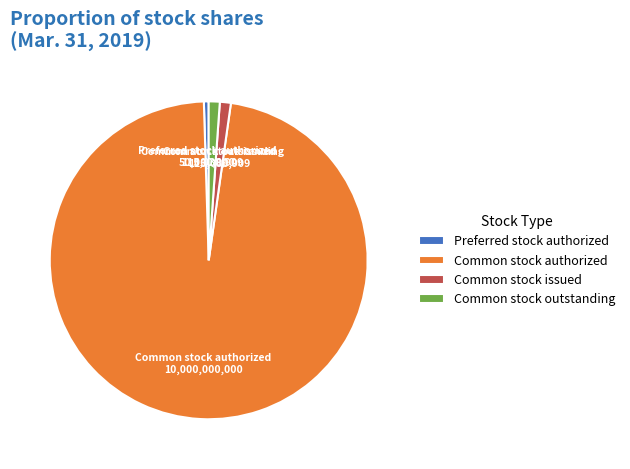

True or false: Common stock issued accounts for 11% of the total.

False